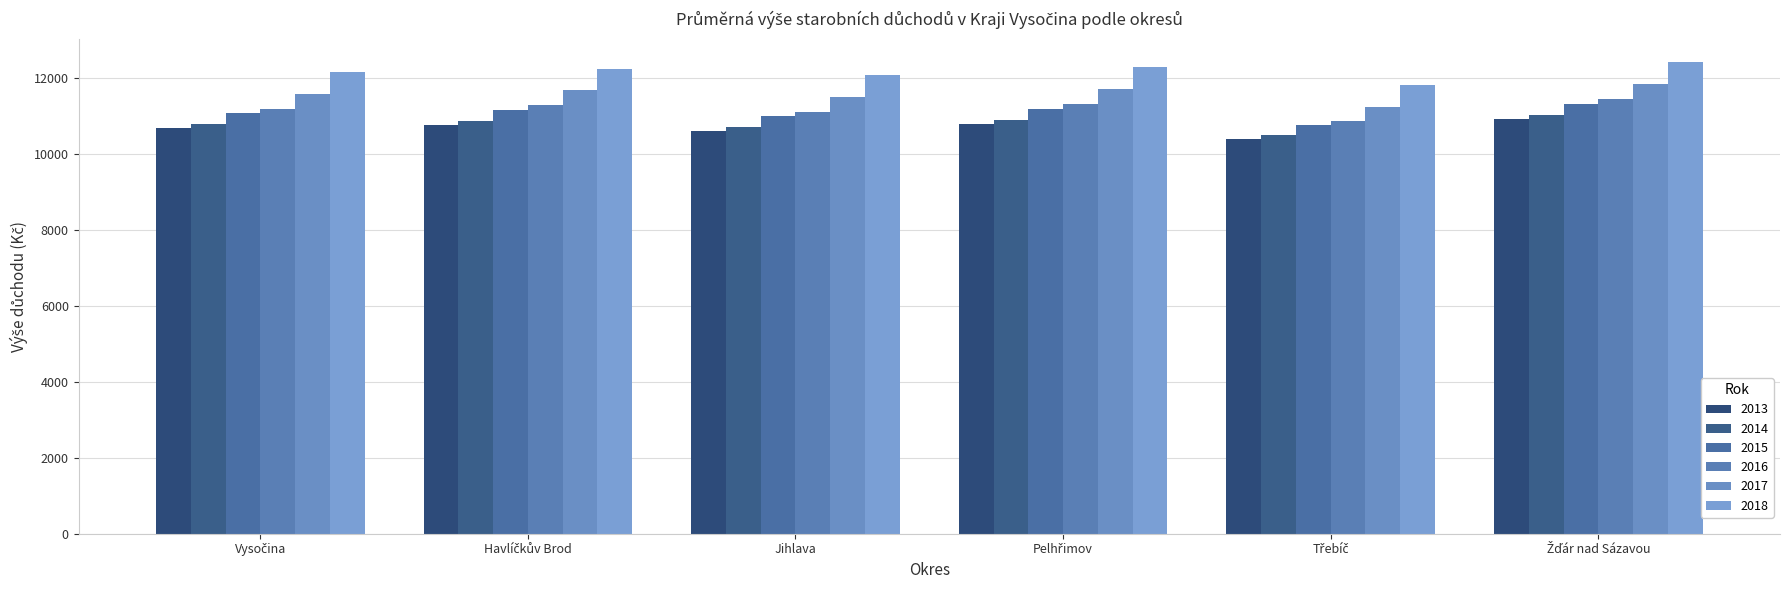

Which series has the widest spread of values?

2018